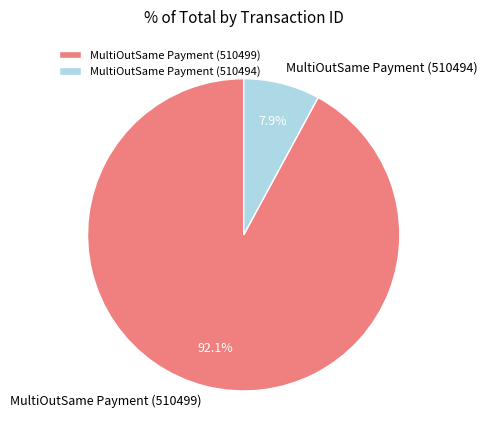

Which has a higher value, MultiOutSame Payment (510494) or MultiOutSame Payment (510499)?

MultiOutSame Payment (510499)